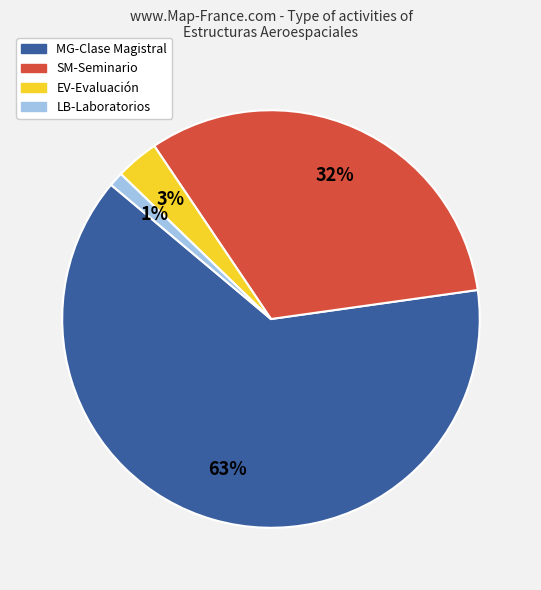

The EV-Evaluación slice represents 14% of the pie. True or false?

False